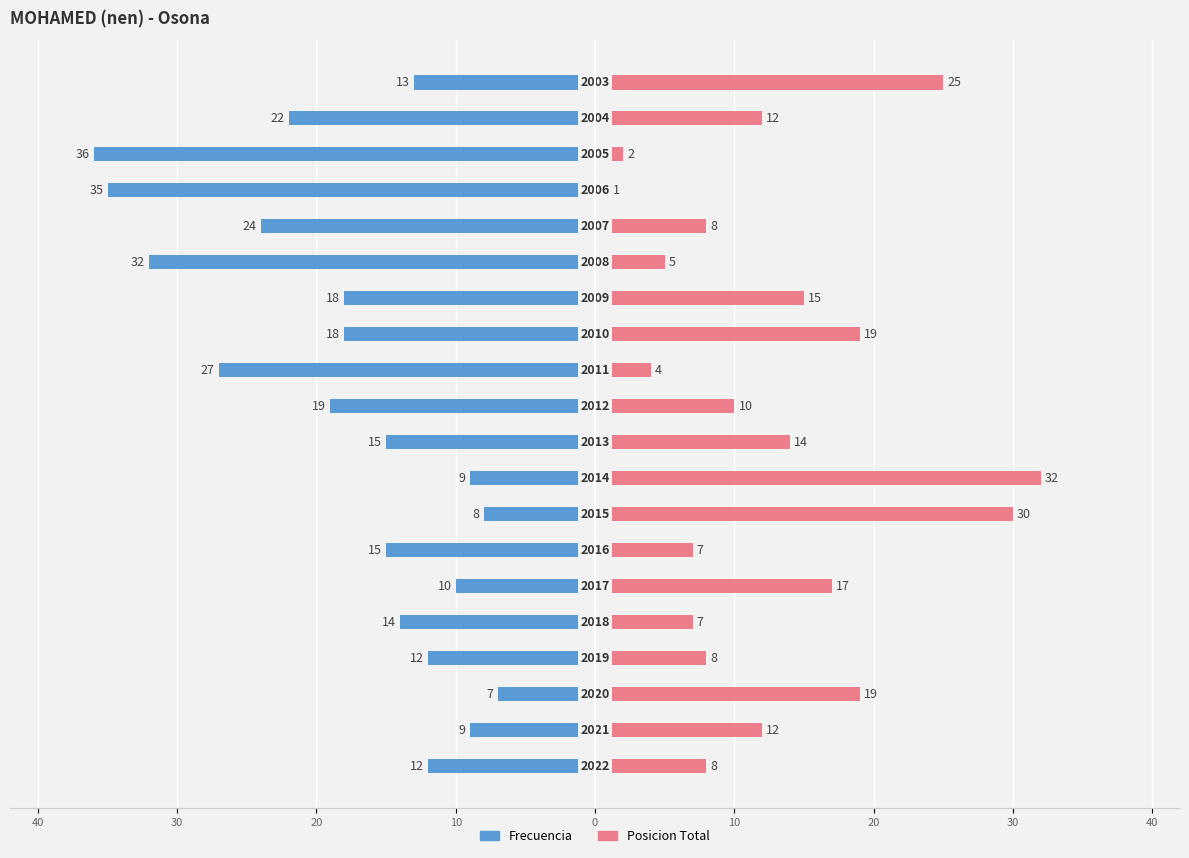

At 30, list the series in order from largest to smallest.

Posicion Total, Frecuencia